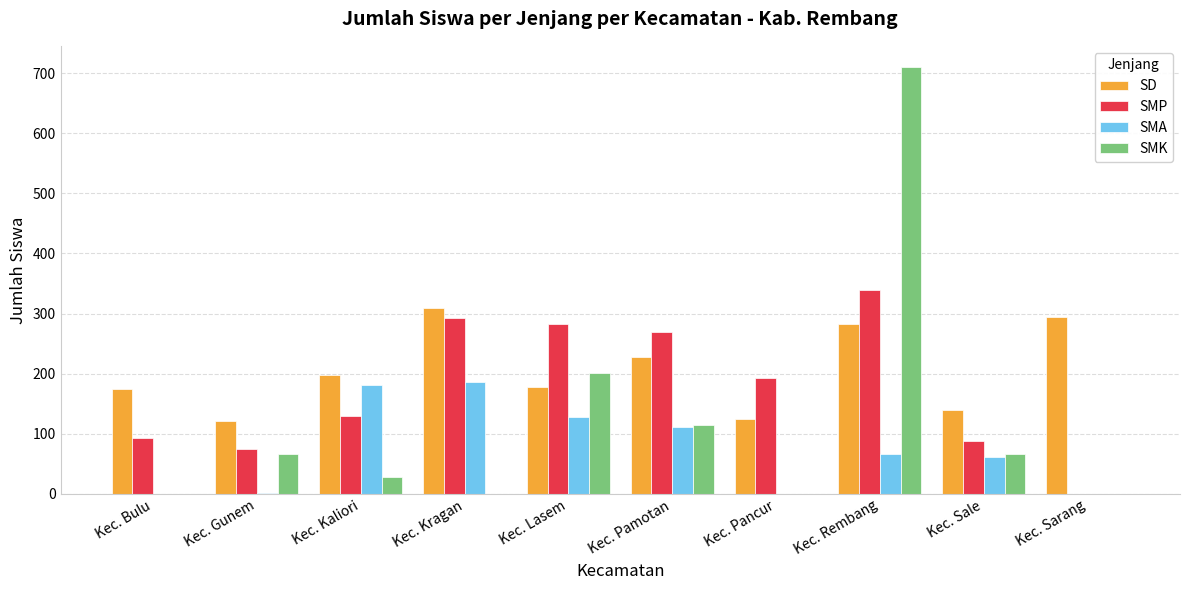

At which category is the sum across all series the highest?

Kec. Rembang